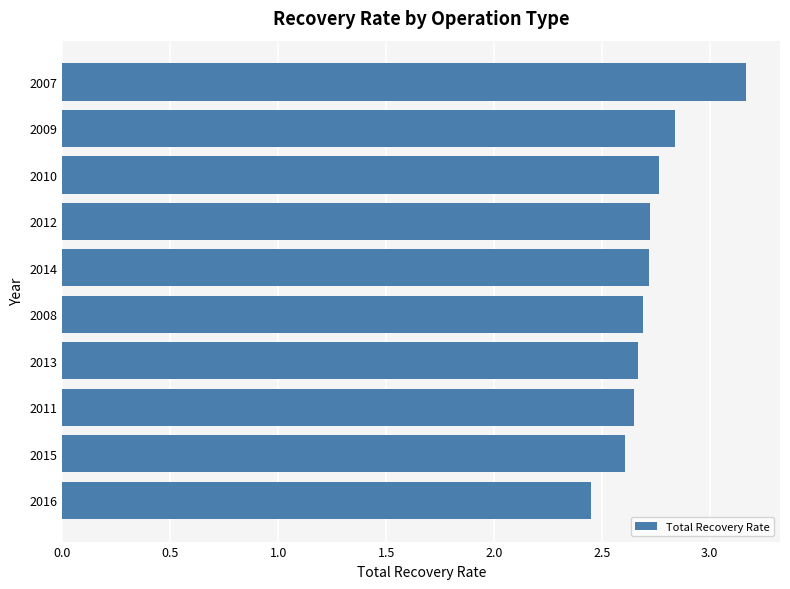

Count the values in the range 2 to 3.

9